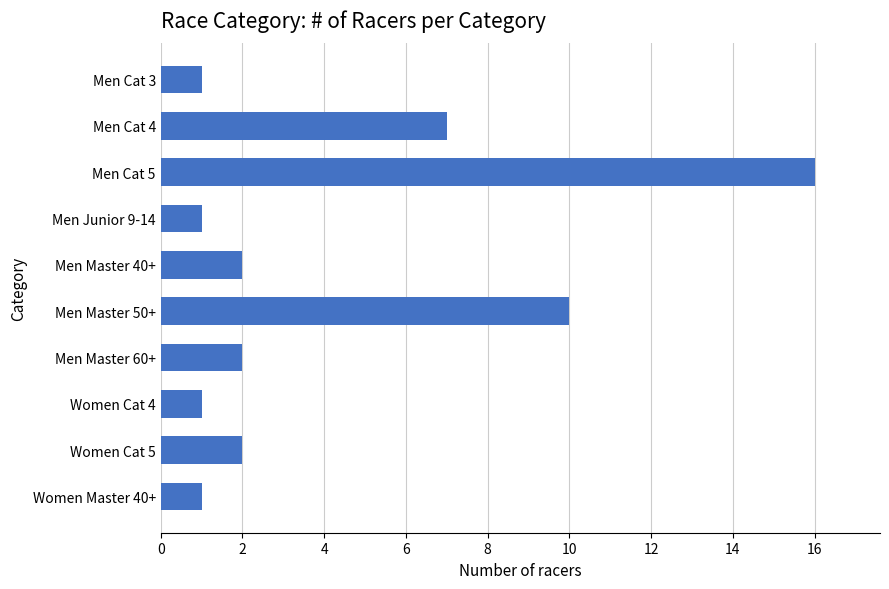

The chart shows a value of 2 at Women Cat 5. True or false?

True